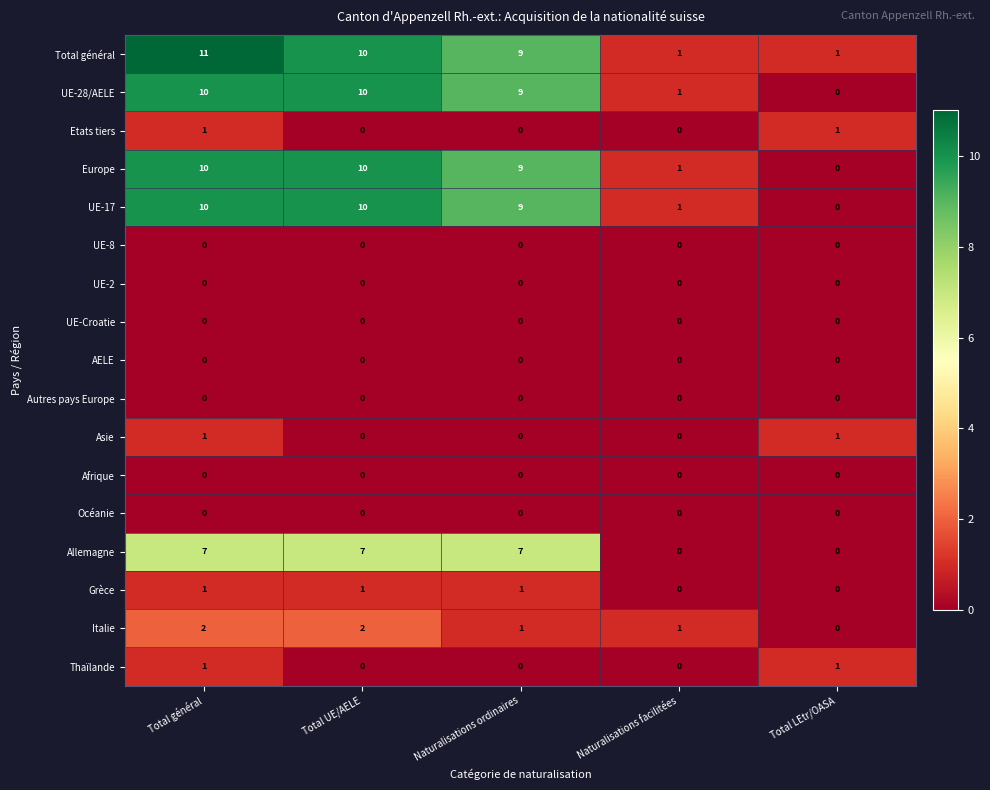

Is it true that Asie equals 1 at Total LEtr/OASA?

True